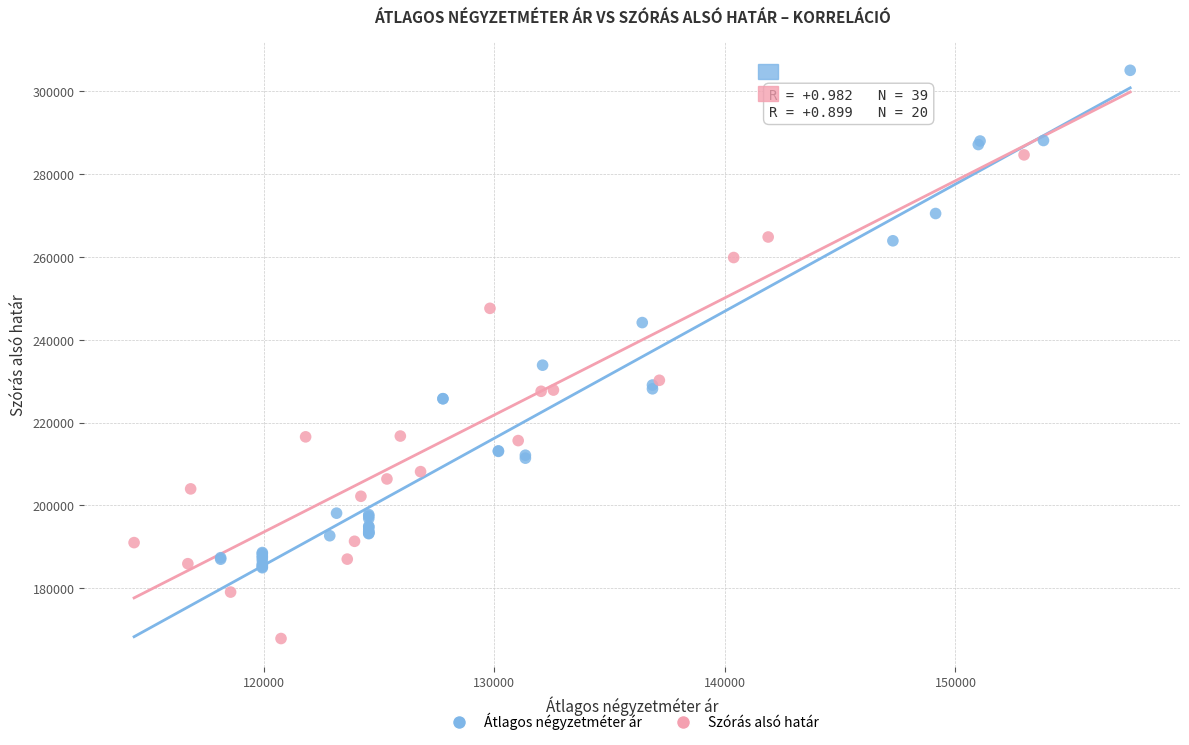

Which series reaches the minimum Y coordinate?

Szórás alsó határ